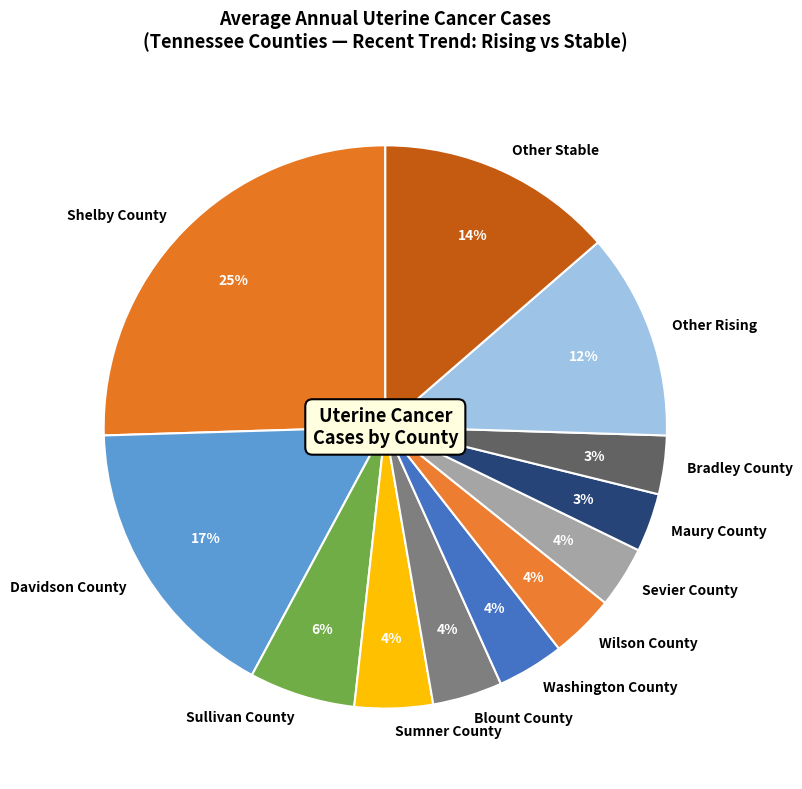

Which category has the biggest portion of the pie?

Shelby County